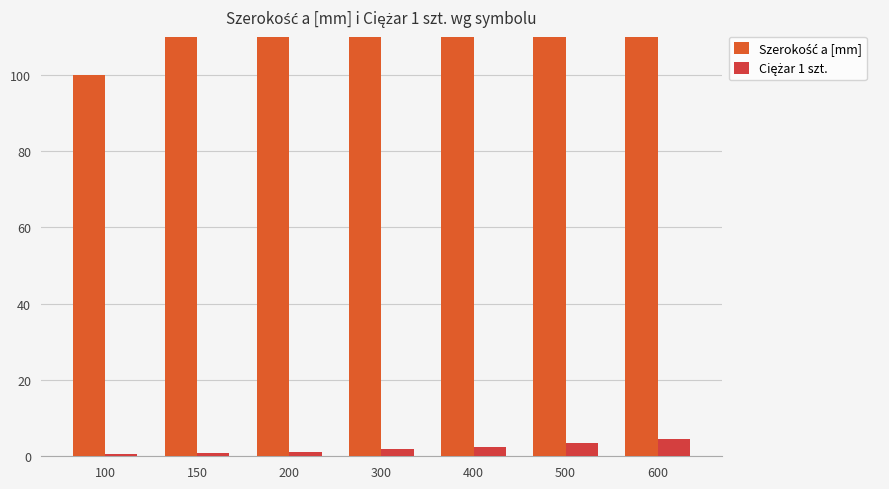

Rank the series by their maximum value, from lowest to highest.

Ciężar 1 szt., Szerokość a [mm]